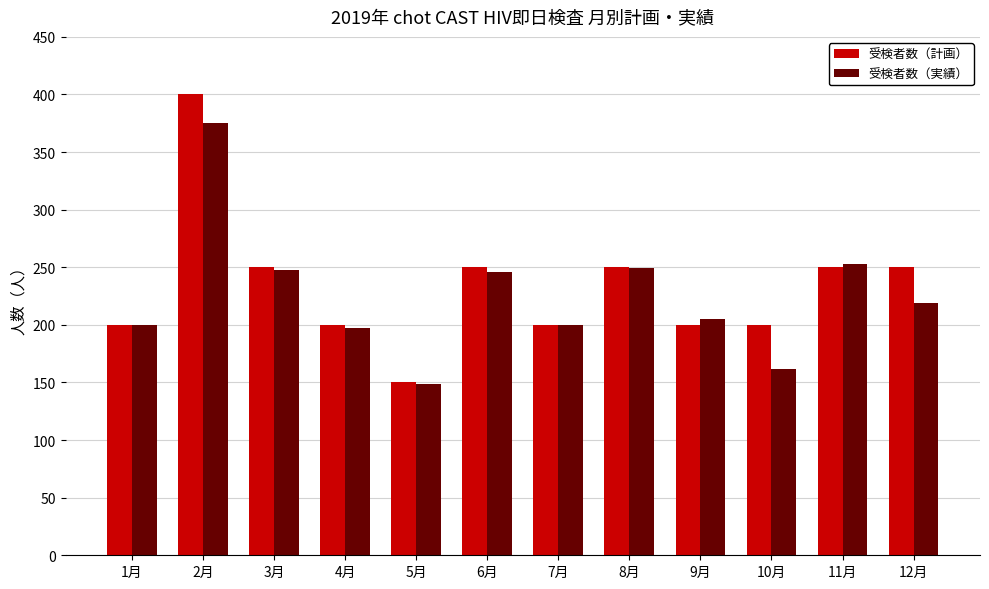

At which category does the chart reach its peak across all series?

2月